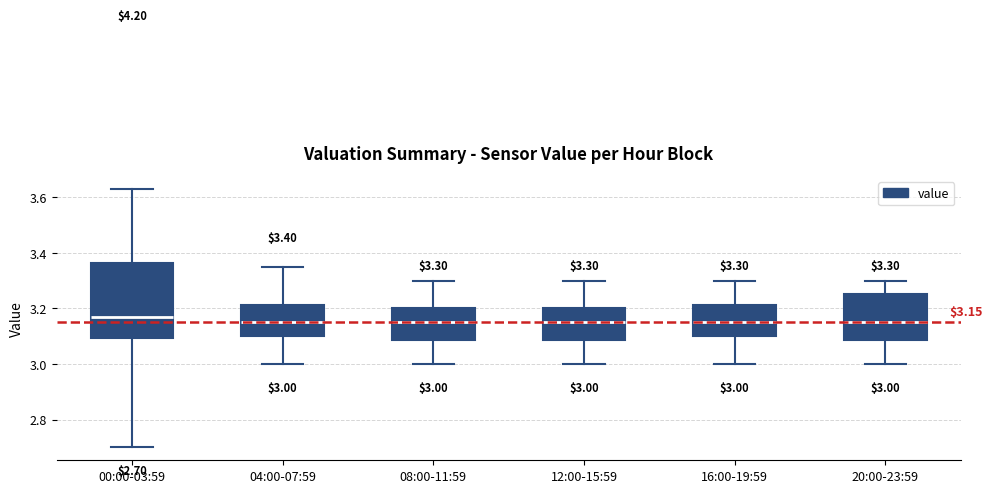

Comparing the boxes themselves (not the whiskers), which one is the tallest?

00:00-03:59